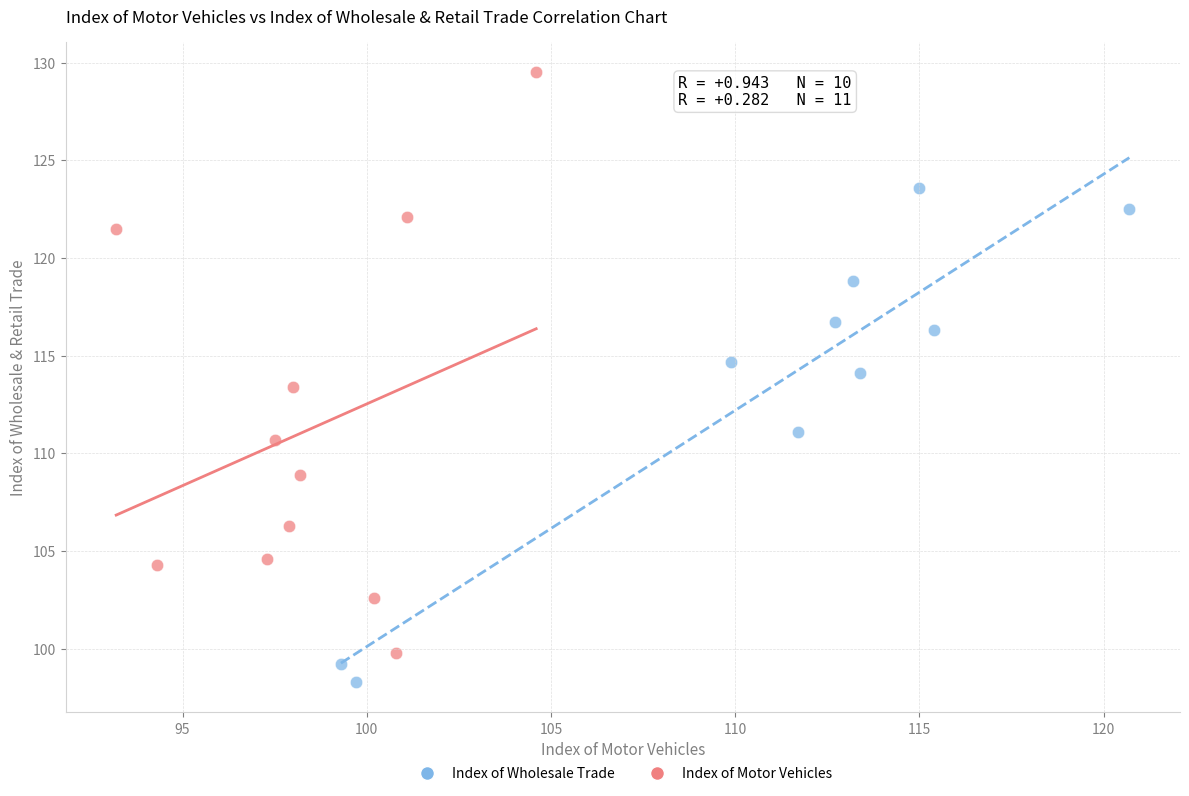

Which series has the largest Y range (max minus min)?

Index of Motor Vehicles